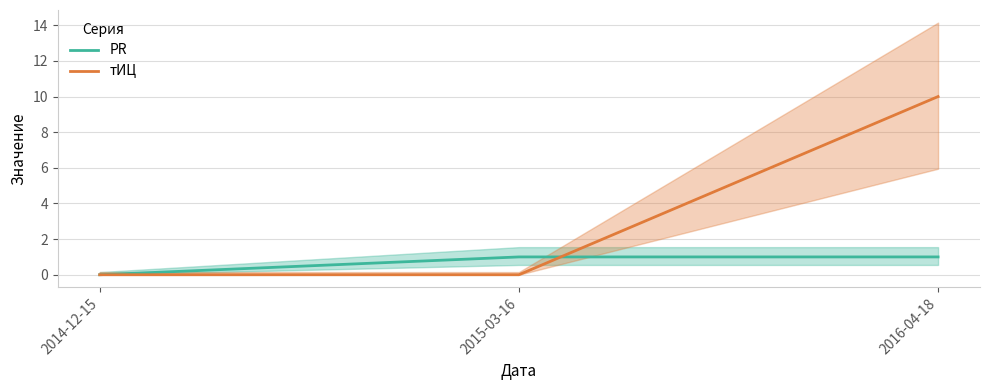

What is the difference between the тИЦ values at 2015-03-16 and 2016-04-18?

10